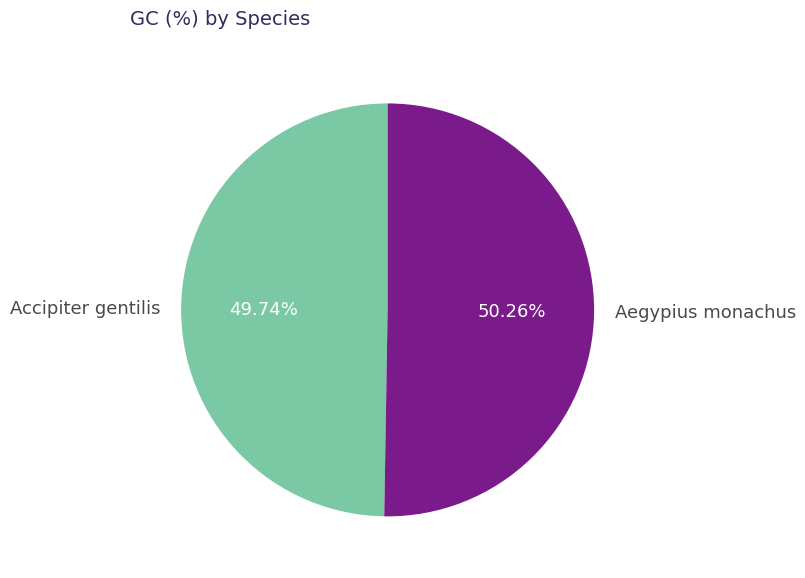

Which slice is the largest?

Aegypius monachus